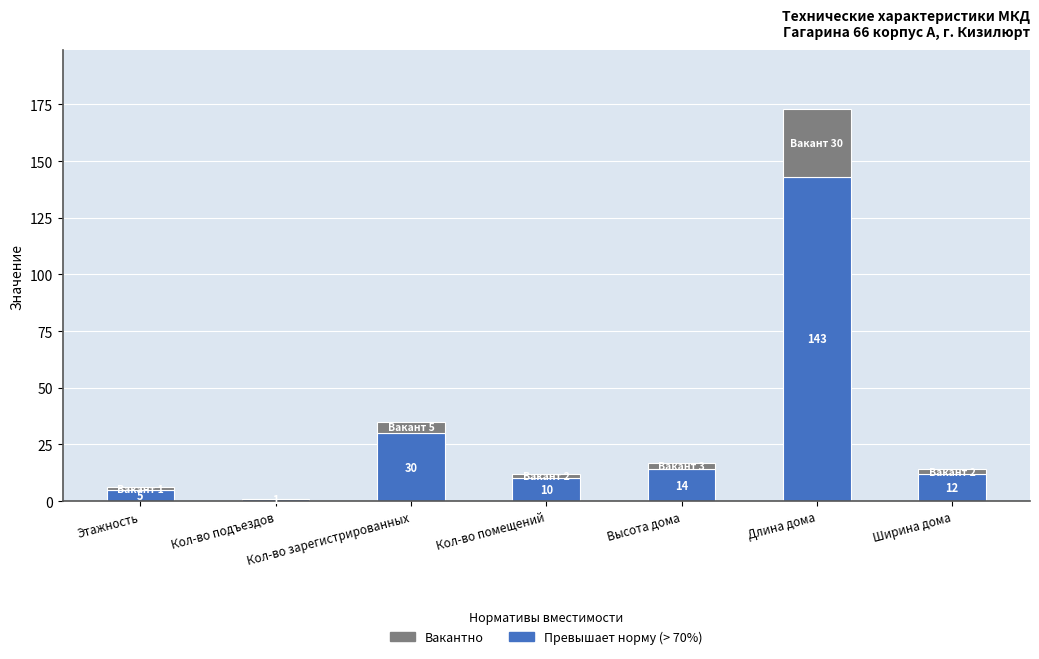

What is the total value across all series at Высота дома?

17